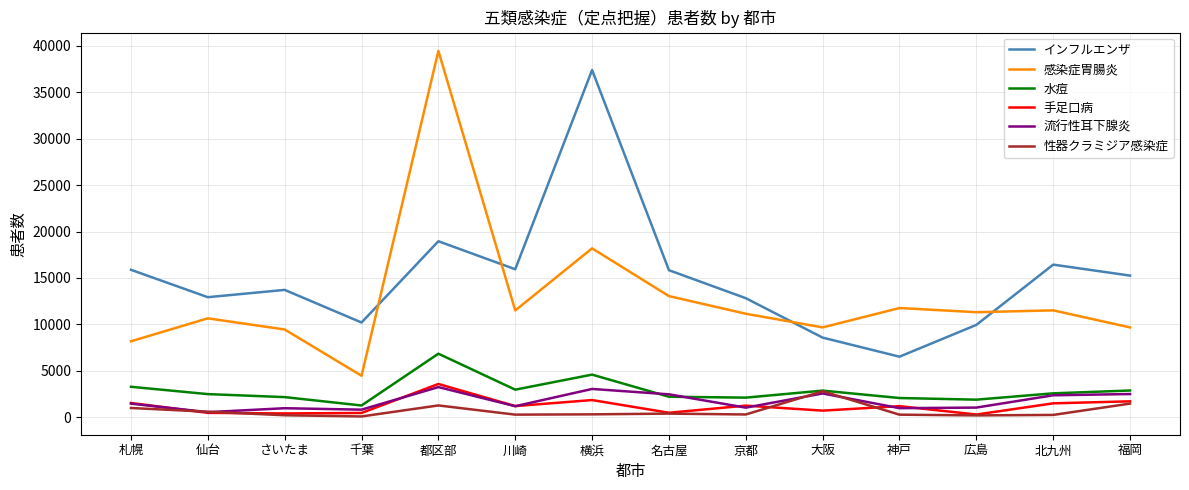

In 手足口病, how many points are higher than both neighbors (excluding endpoints)?

4